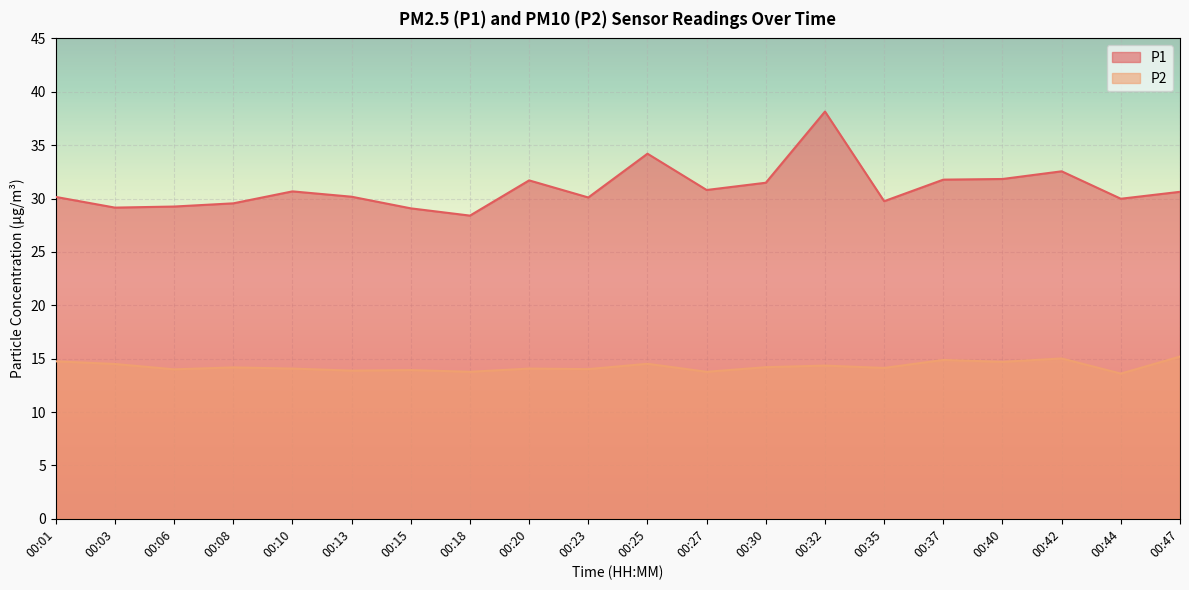

What is the difference between the P2 values at 00:40 and 00:23?

0.7